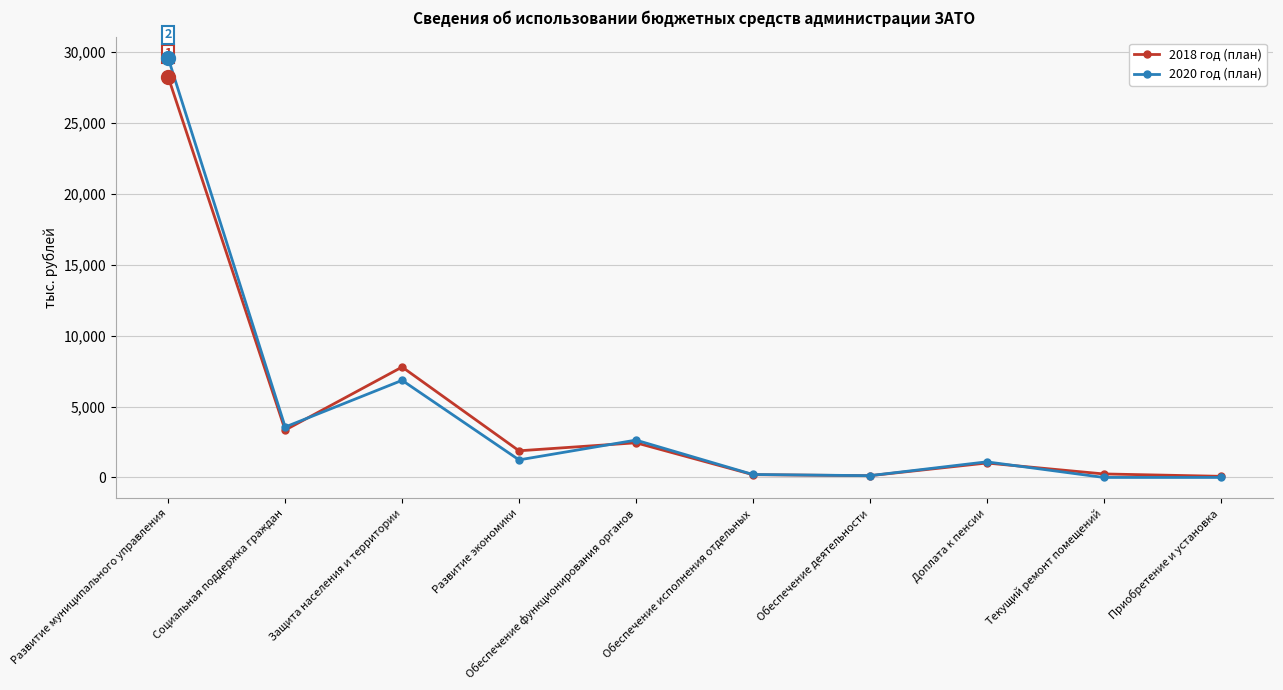

Where is 2018 год (план) nearest to the value 14147?

Защита населения и территории